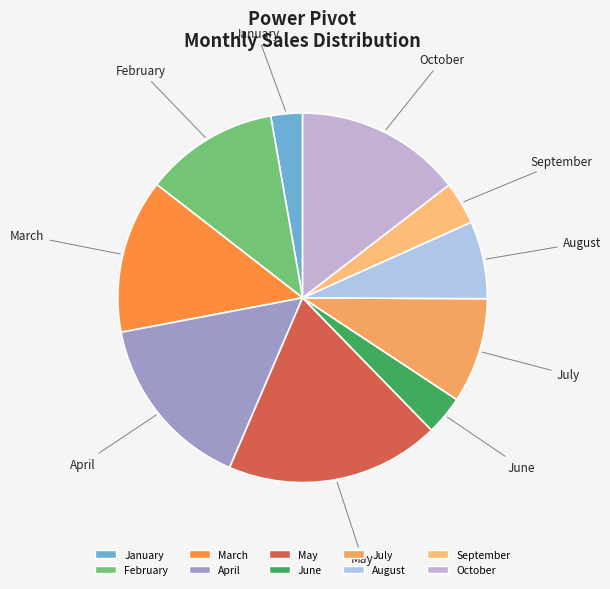

Is September the majority of the pie?

No